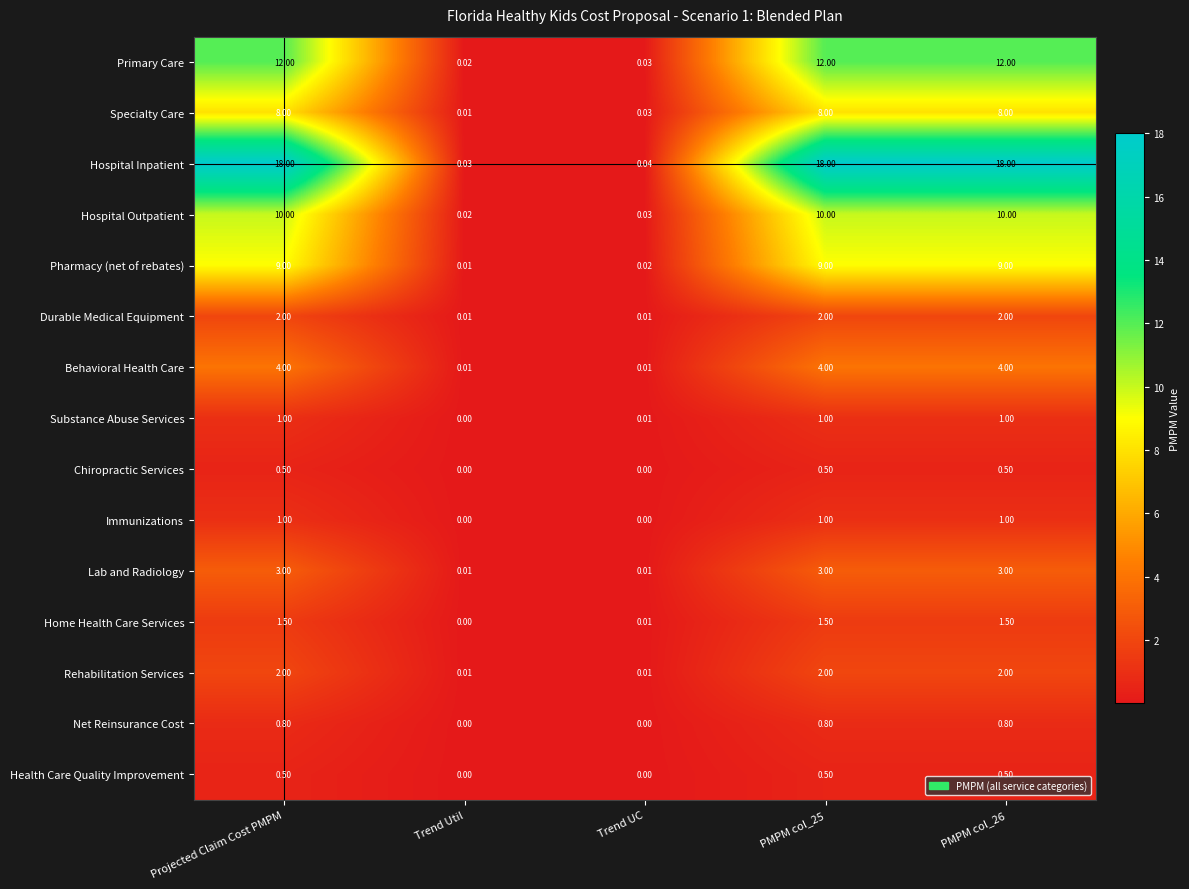

Is the value of Immunizations at Trend Util greater than the value of Home Health Care Services at PMPM col_25?

No